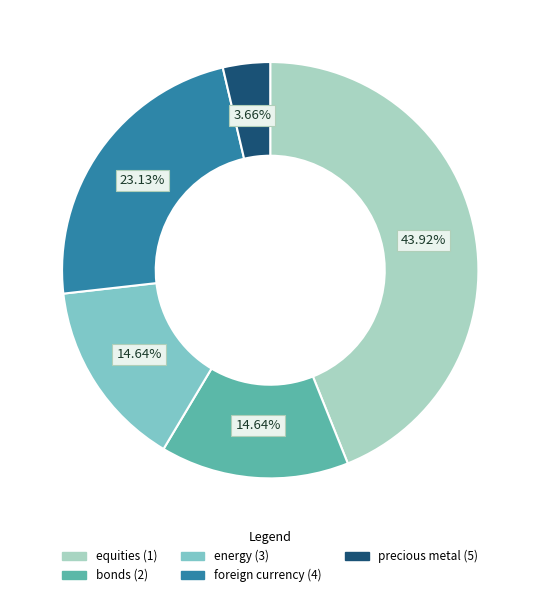

True or false: equities (1) accounts for 44% of the total.

True